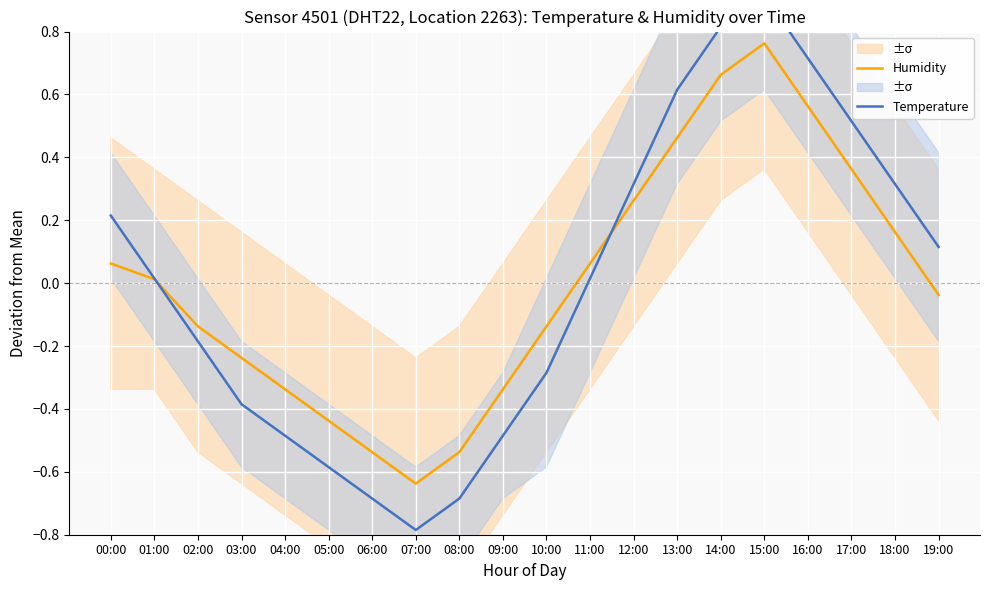

How many values in Humidity are above zero?

10